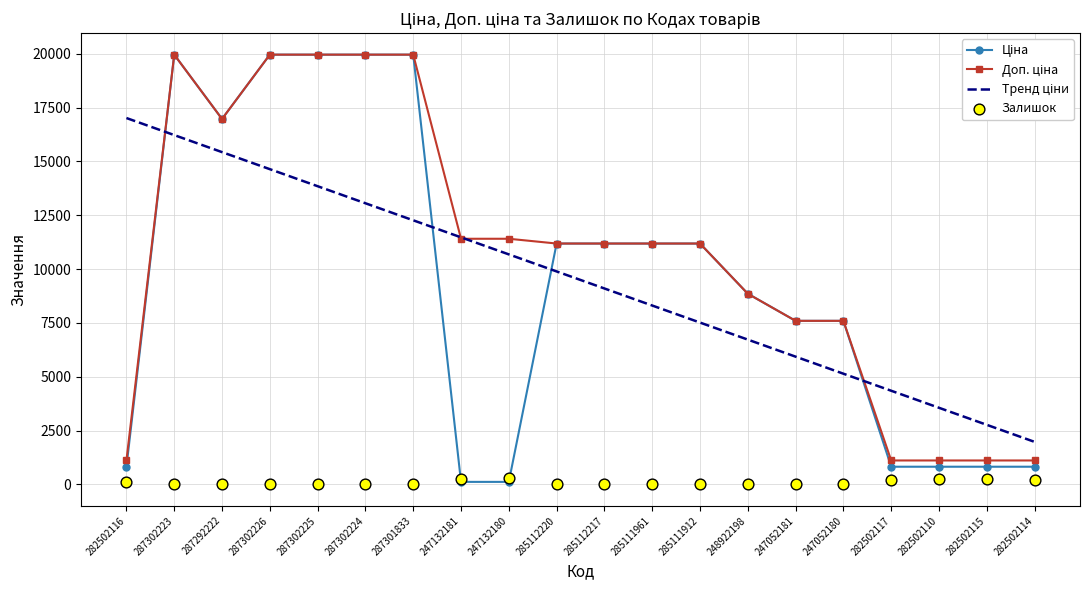

Is the value of Доп. ціна at 247132180 greater than the value of Ціна at 287302226?

No